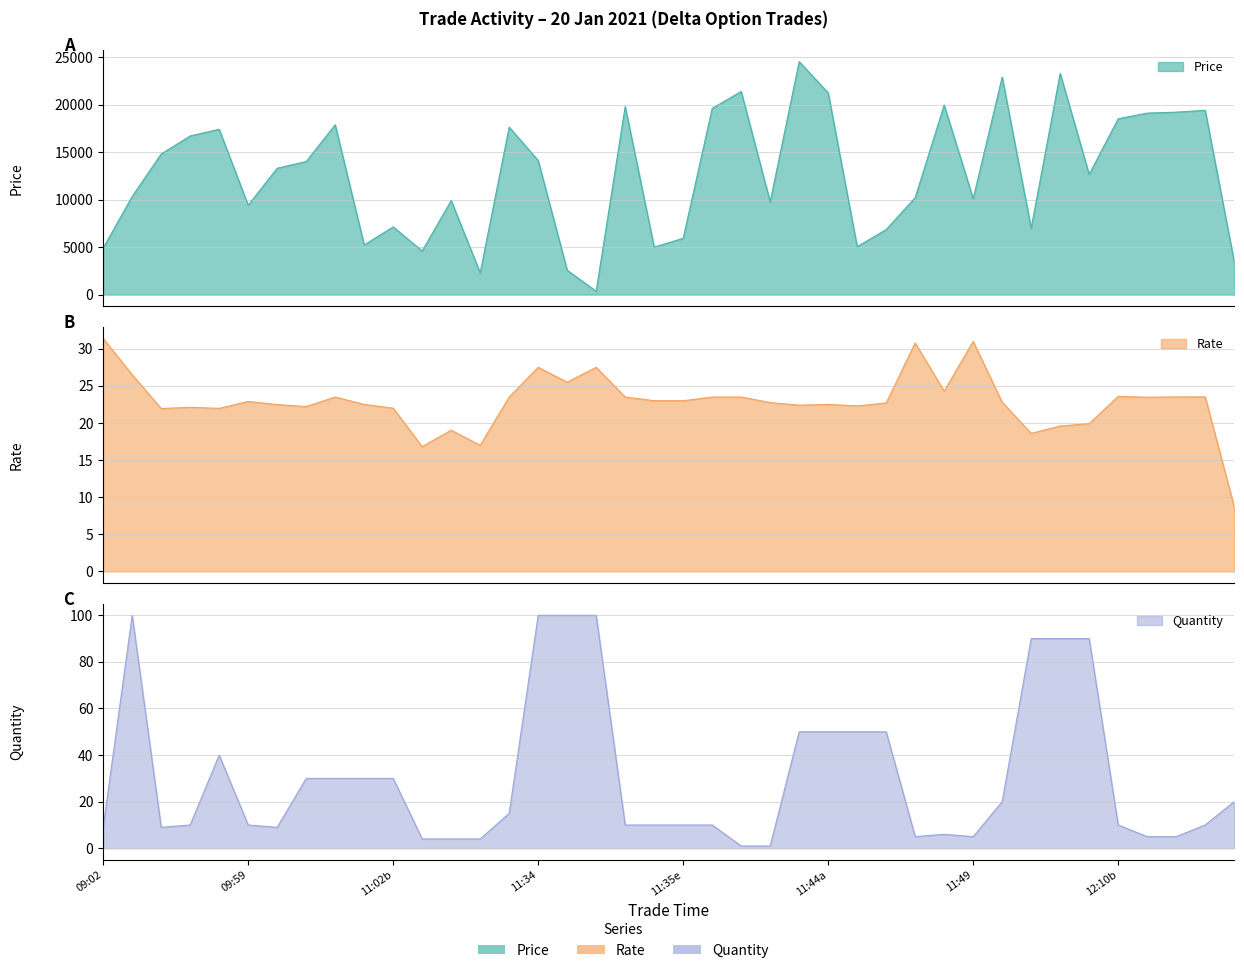

What is the value of the Rate point at the 34th from the left?

19.6